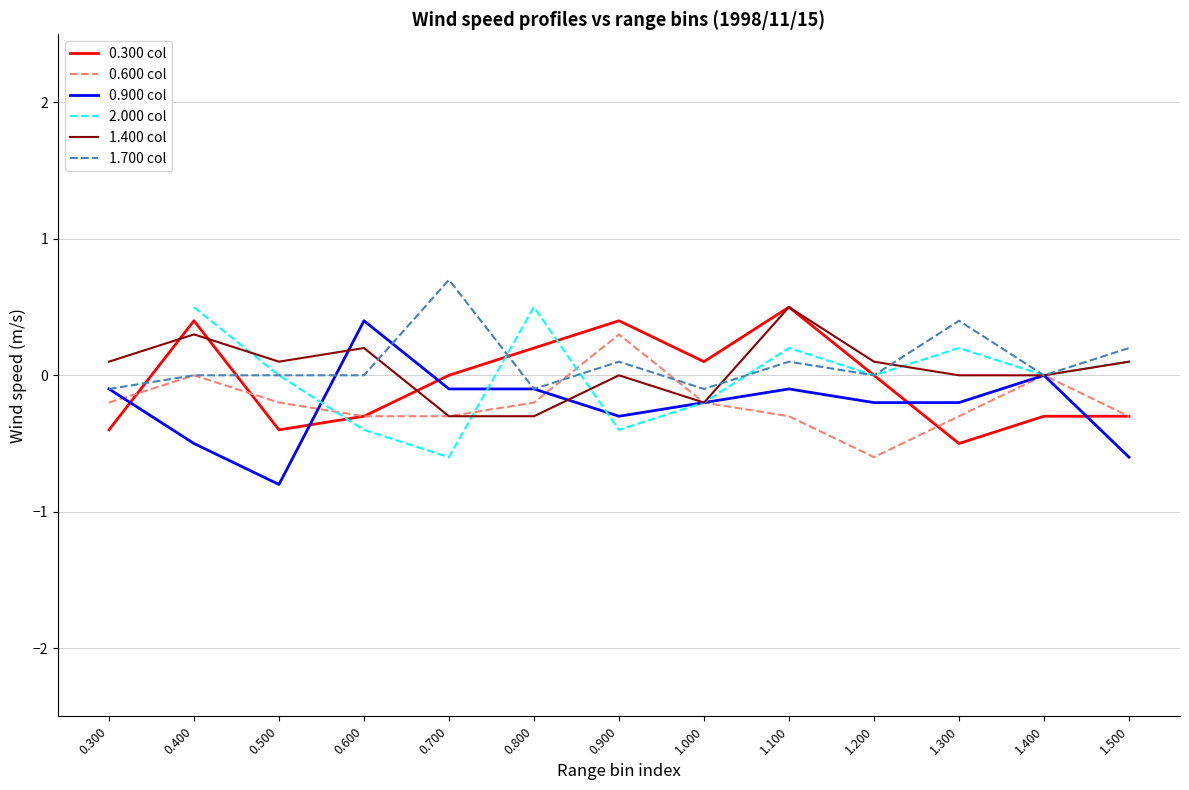

At which label does 1.700 col reach its minimum?

0.300